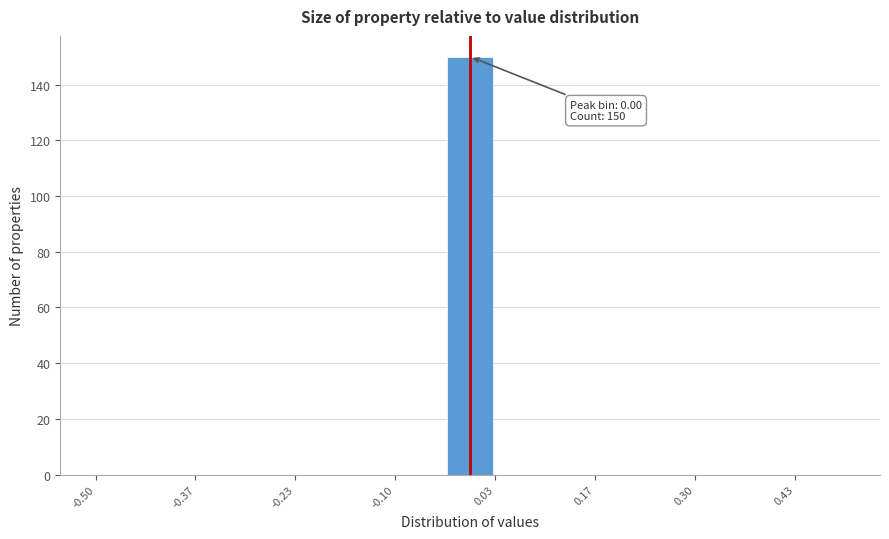

Around what value on the x-axis is the tallest bar? Give the approximate position of its centre, as read against the axis.

0.00